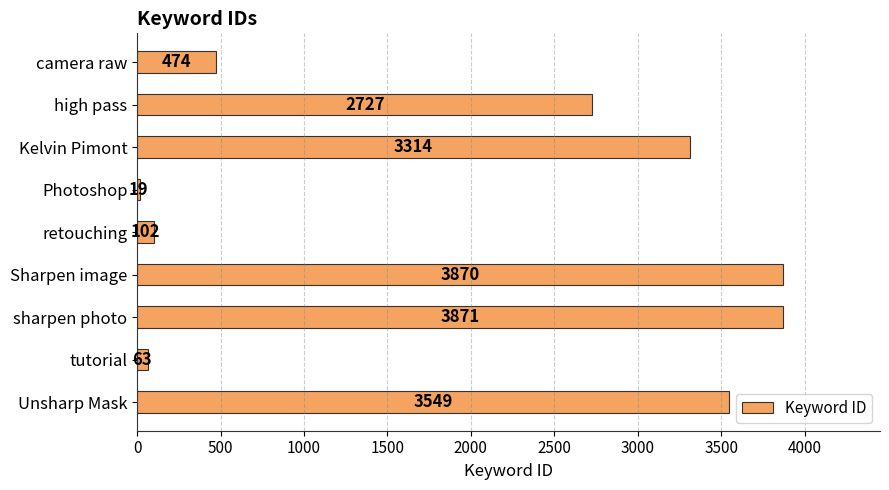

Reading top to bottom, transcribe all the data shown in this chart.

474	2727	3314	19	102	3870	3871	63	3549